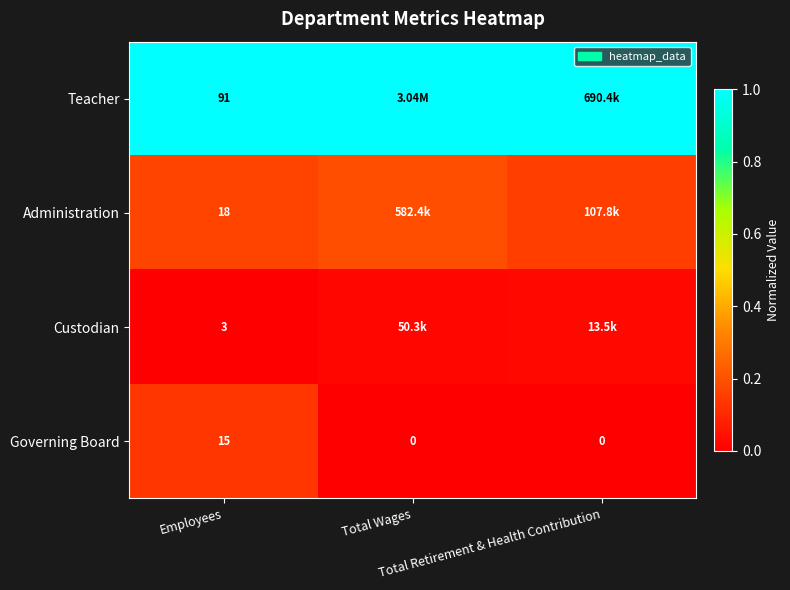

How many data points in Governing Board are above 0?

1